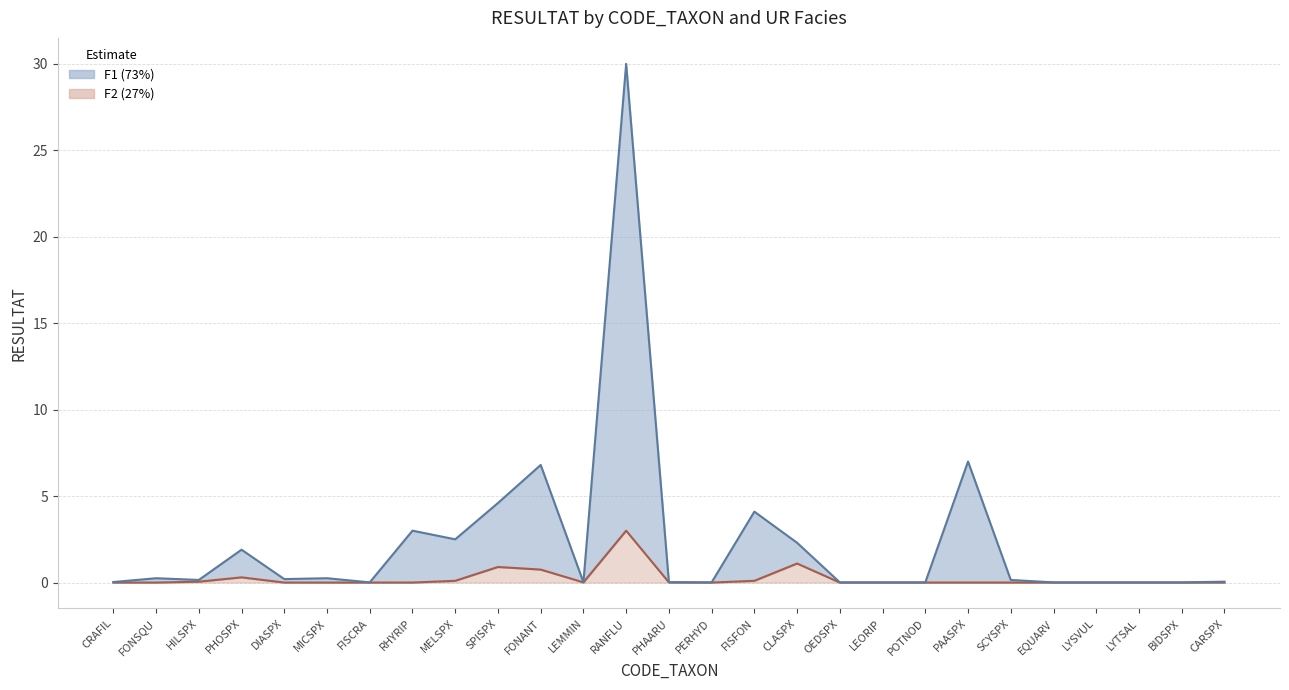

How many interior local valleys does the F2 (27%) series have?

2